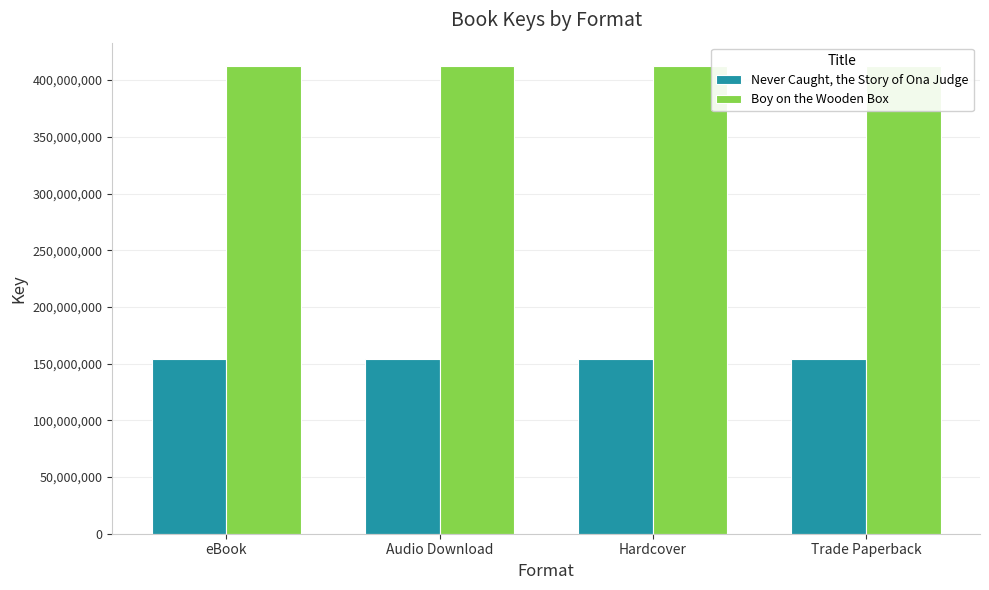

Rank the categories by Boy on the Wooden Box value from highest to lowest.

eBook, Audio Download, Hardcover, Trade Paperback